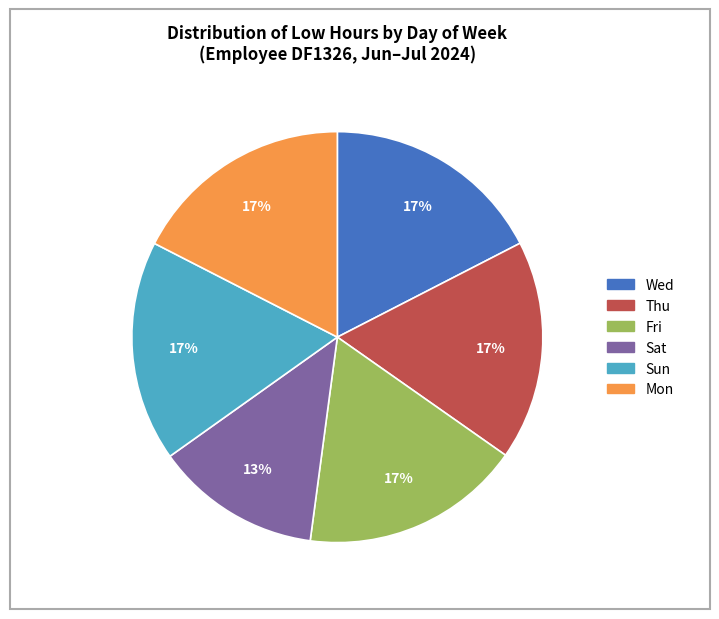

To the nearest percent, what is the average slice percentage?

17%